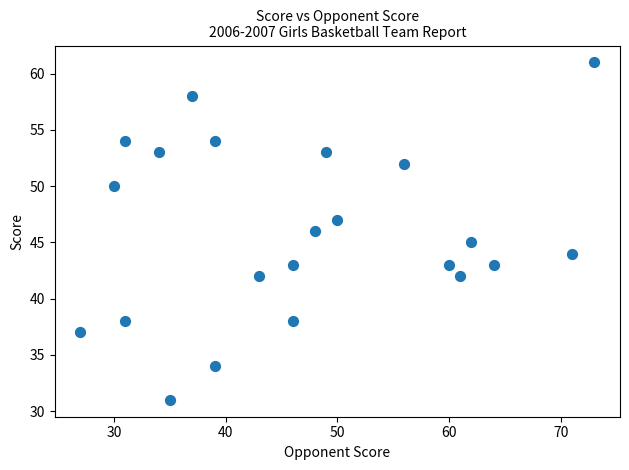

What is the range of X values (max minus min)?

46